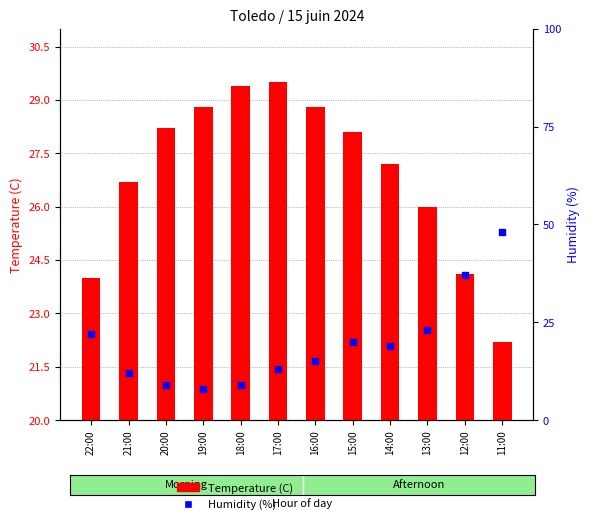

Which series has the largest total across all categories?

Temperature (C)